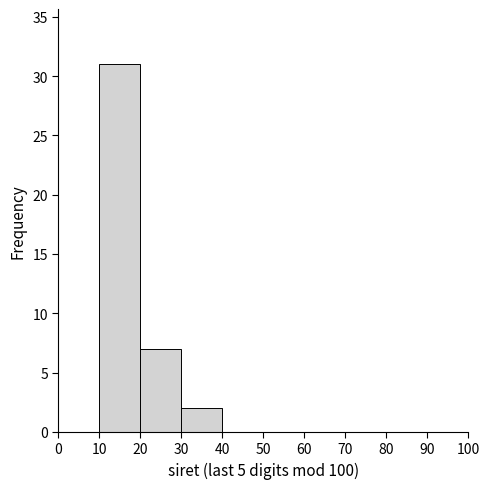

Reading left to right, transcribe this chart: for each bar, give the range it covers on the x-axis and its height. The values are not printed on the chart, so give them approximately, as read against the axis.

0 to 10: 0
10 to 20: 31
20 to 30: 7
30 to 40: 2
40 to 50: 0
50 to 60: 0
60 to 70: 0
70 to 80: 0
80 to 90: 0
90 to 100: 0